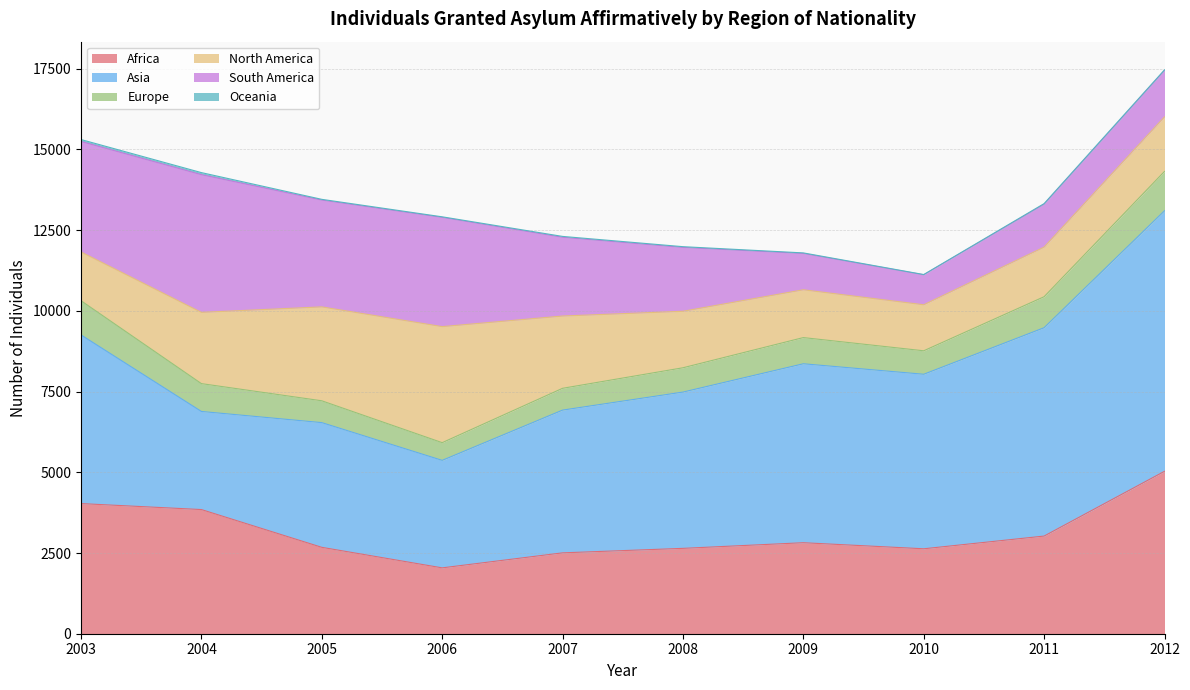

What is the highest value of the Oceania series?

64